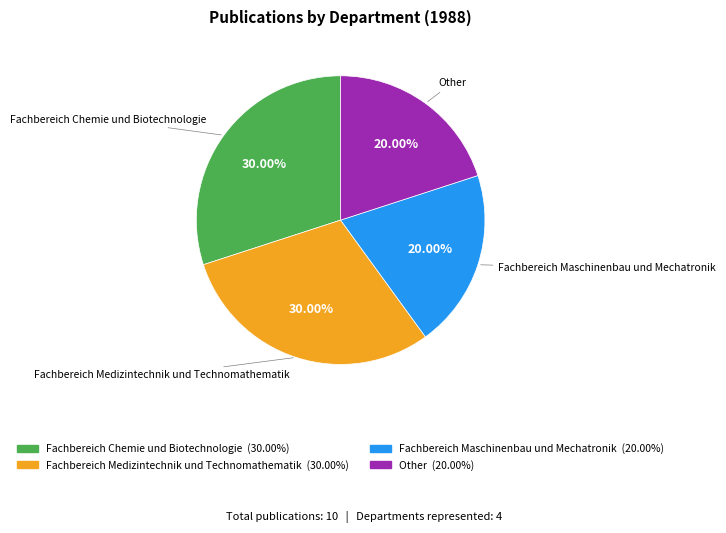

Count the number of slices in the pie.

4